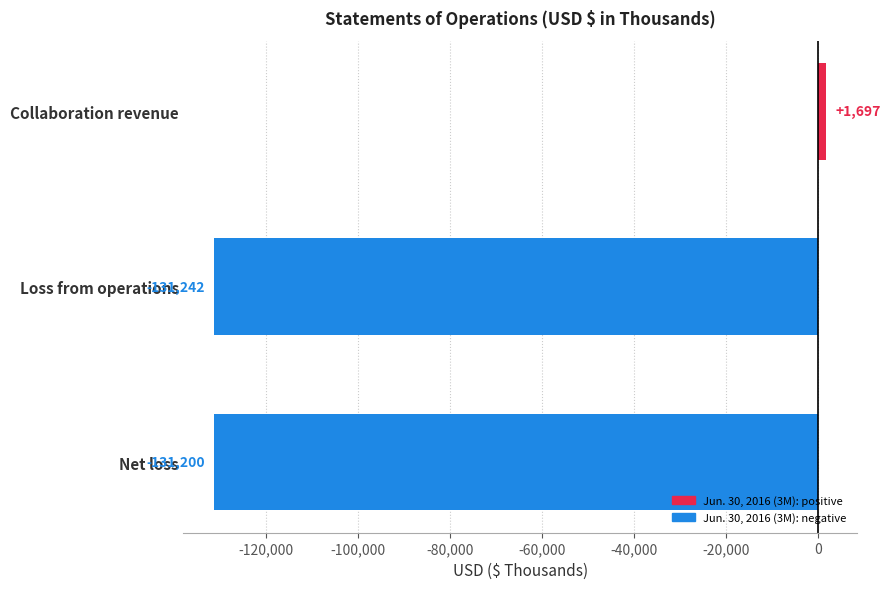

What is the difference between the maximum and second lowest values?

132897